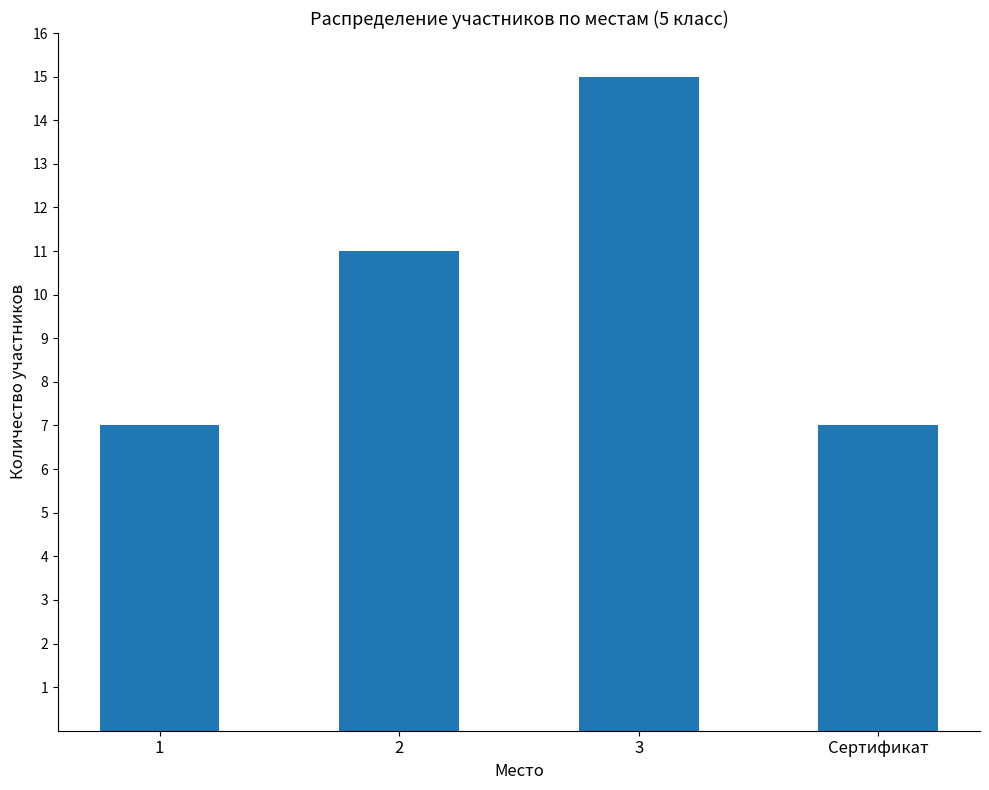

Reading right to left, list all the values displayed in this chart.

7	15	11	7